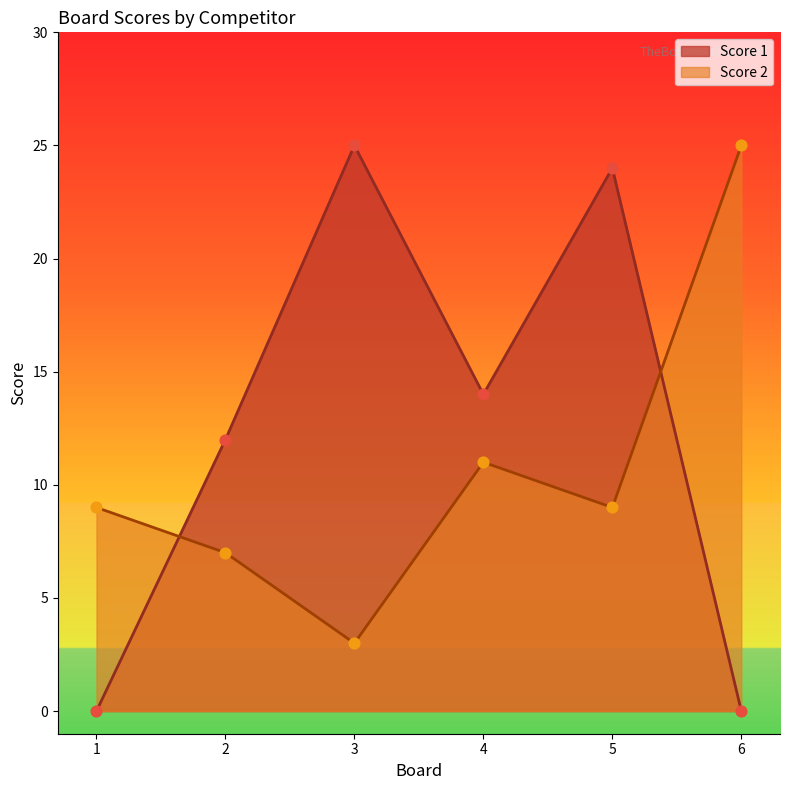

What are all the series names shown in the legend?

Score 1, Score 2